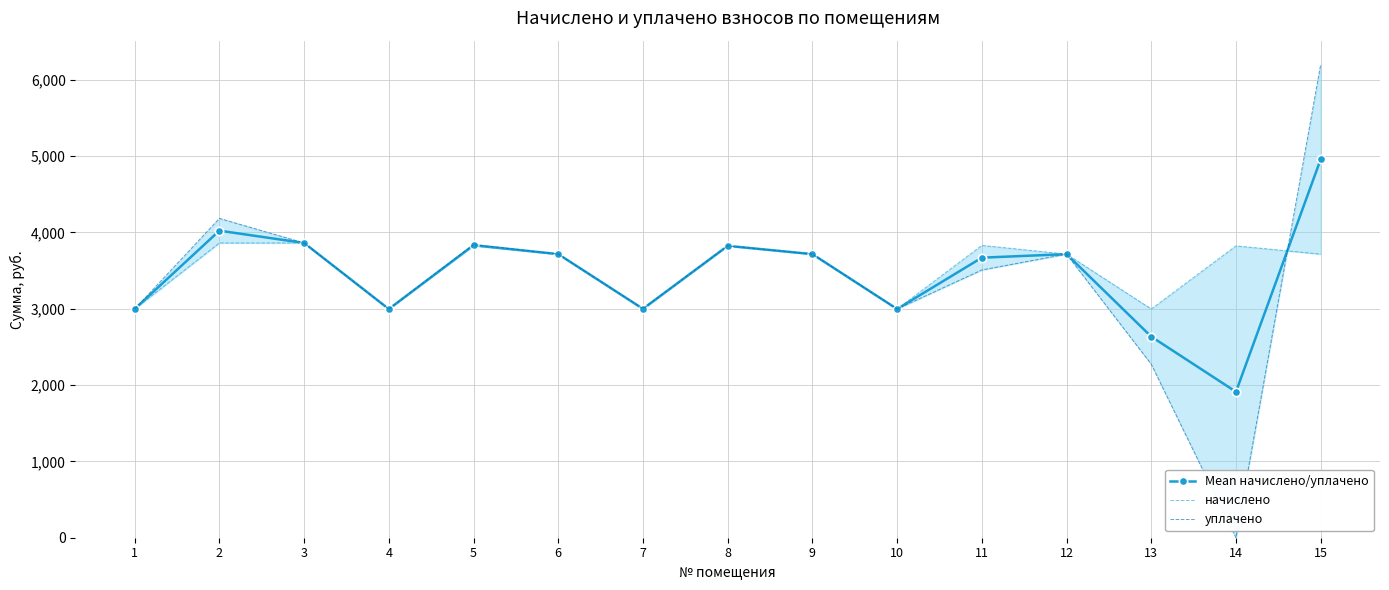

Is it true that начислено equals 1608.6 at 9?

False